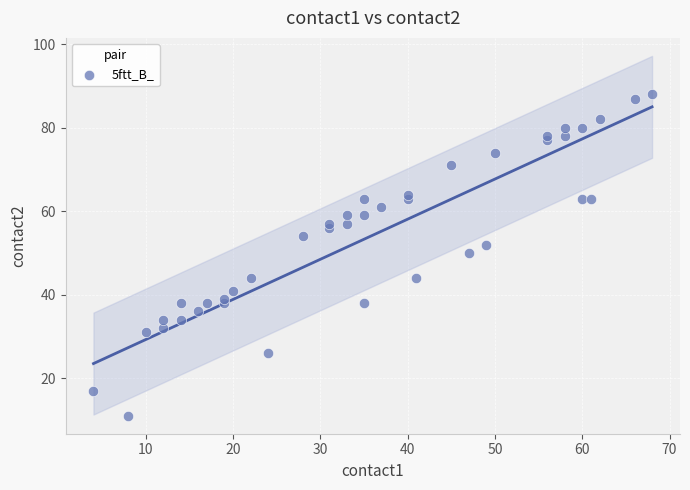

What is the range of Y values (max minus min)?

77